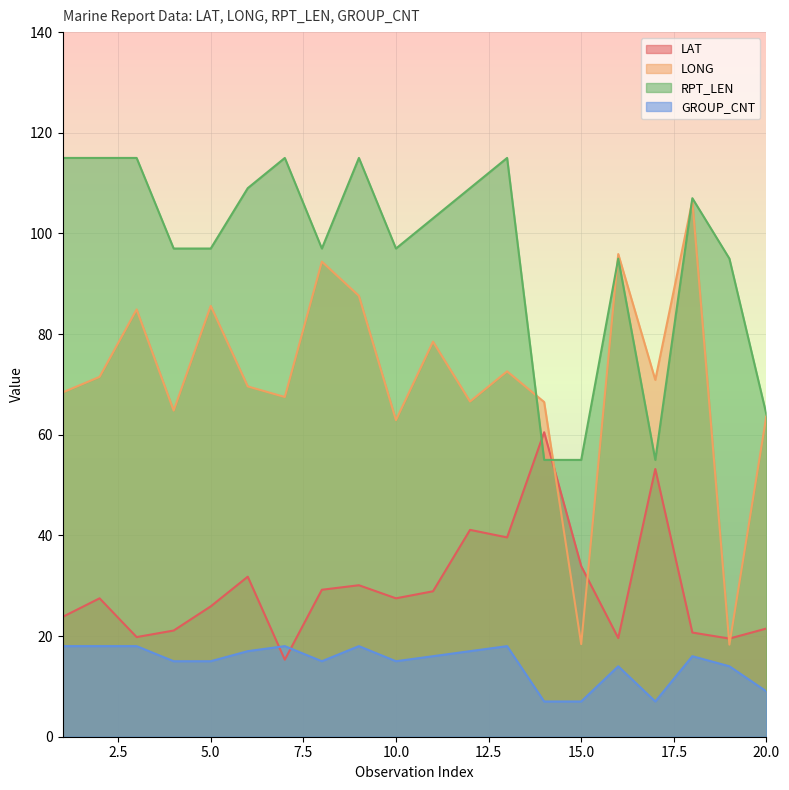

True or false: RPT_LEN and LONG intersect in this chart.

True